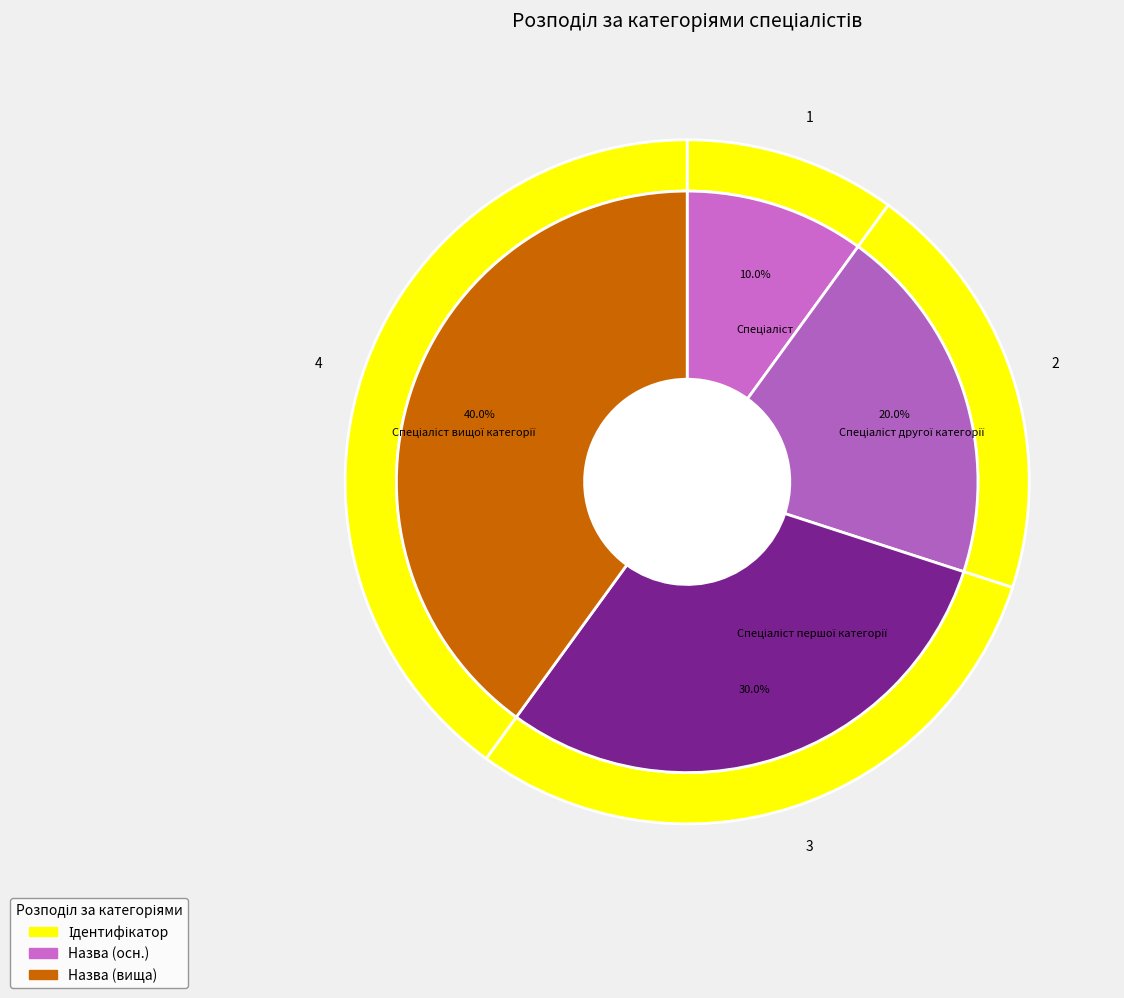

Combined, do Спеціаліст and Спеціаліст вищої категорії account for over 50%?

No